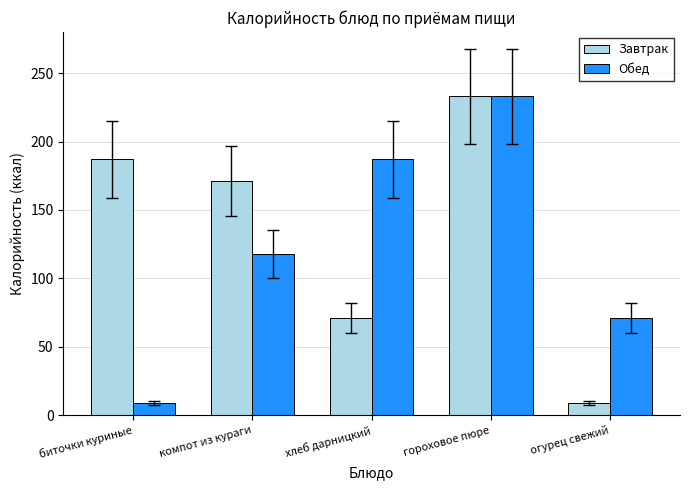

What is the difference between the maximum and minimum values in the Обед series?

224